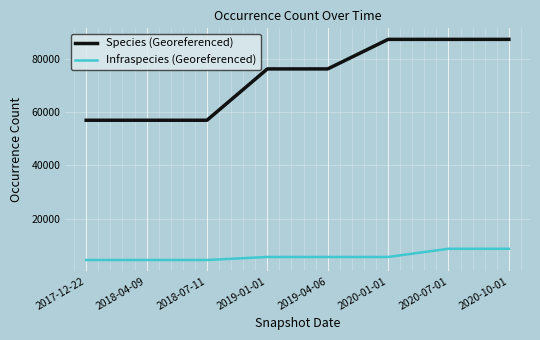

The value of Infraspecies (Georeferenced) at 2019-04-06 is 5605. True or false?

True